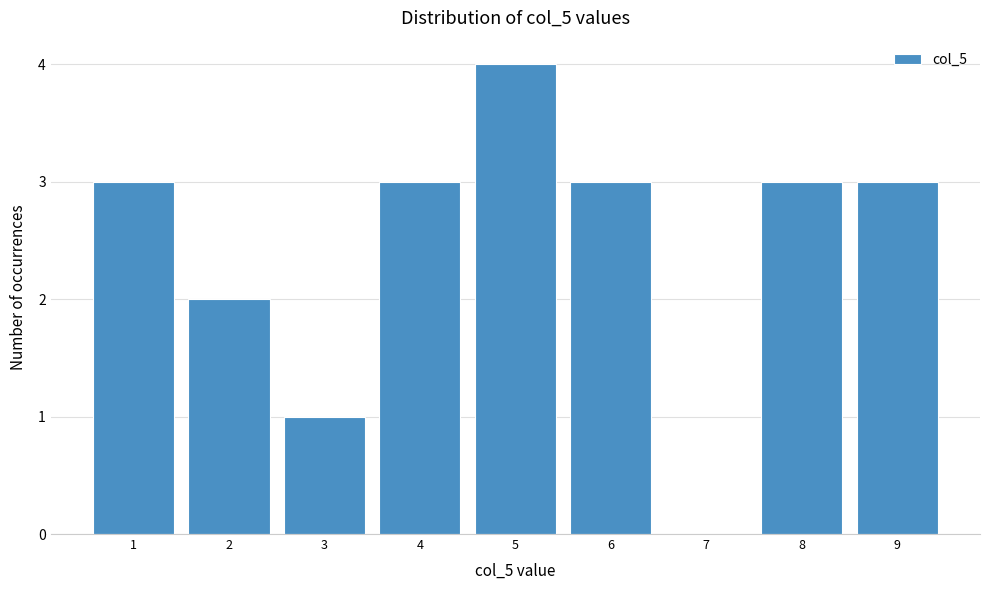

Reading left to right, list every bar in this chart as the range it spans on the x-axis followed by its height. The values are not printed on the chart, so give them approximately, as read against the axis.

0.5 to 1.5: 3
1.5 to 2.5: 2
2.5 to 3.5: 1
3.5 to 4.5: 3
4.5 to 5.5: 4
5.5 to 6.5: 3
6.5 to 7.5: 0
7.5 to 8.5: 3
8.5 to 9.5: 3